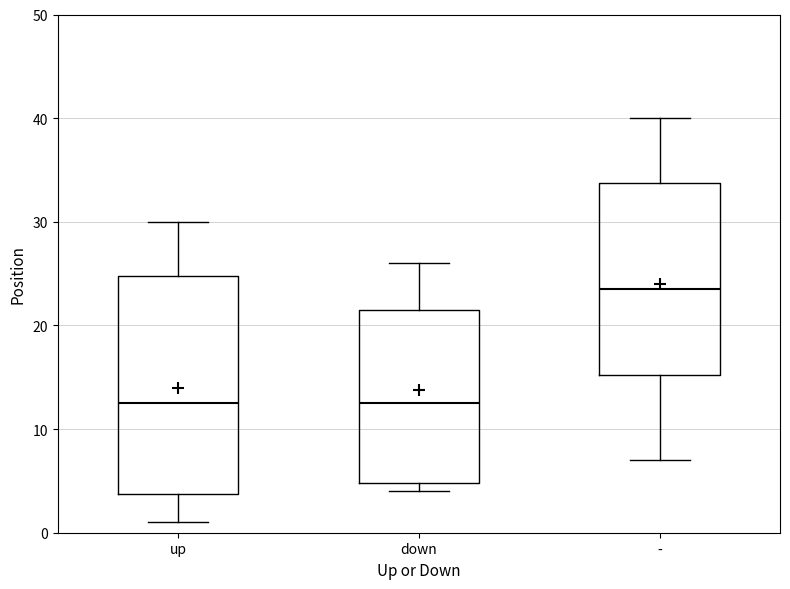

Reading left to right, read every box against the y-axis: the position of its median line, the range the box covers, and the ends of its whiskers. The values are not printed on the chart, so give them approximately, as read against the axis.

up: median 13, box 4 to 25, whiskers 1 to 30
down: median 13, box 5 to 22, whiskers 4 to 26
-: median 24, box 15 to 34, whiskers 7 to 40